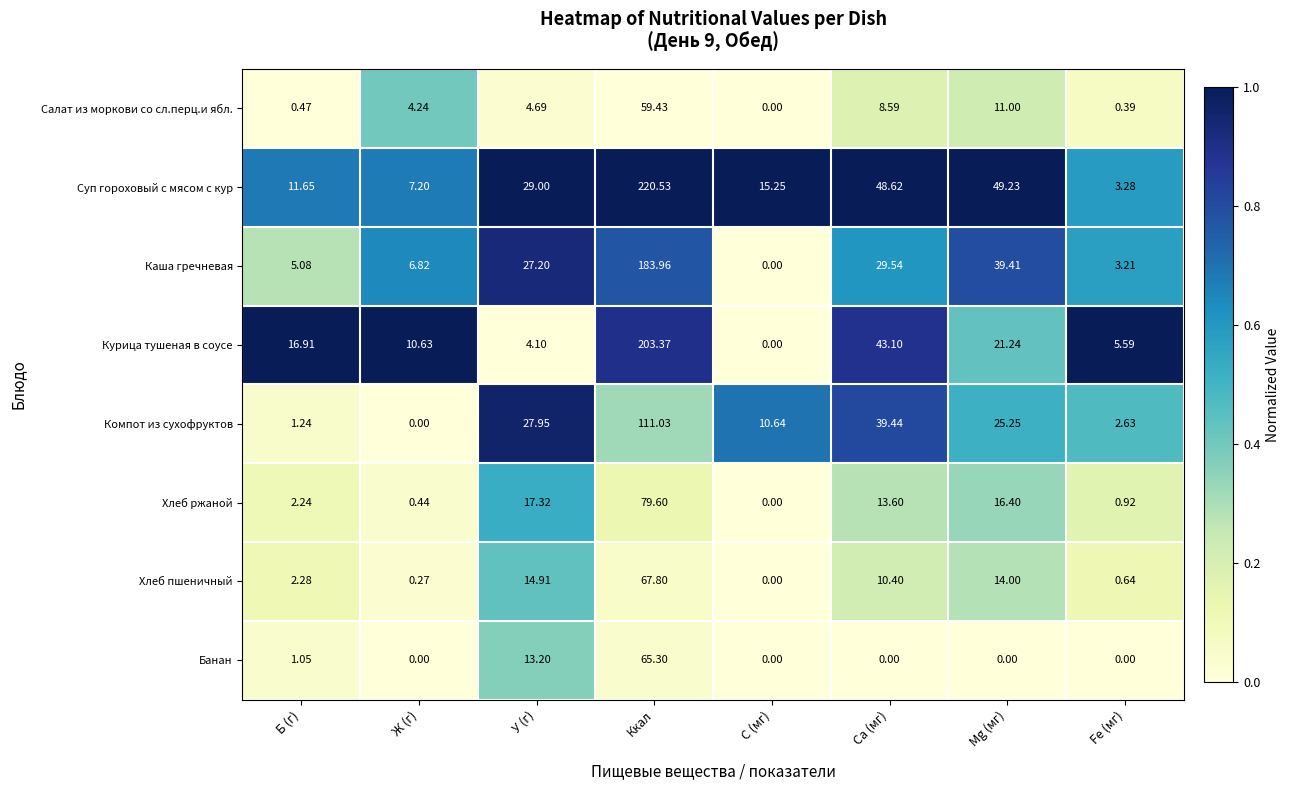

What is the spread (max minus min) of values at У (г)?

24.9